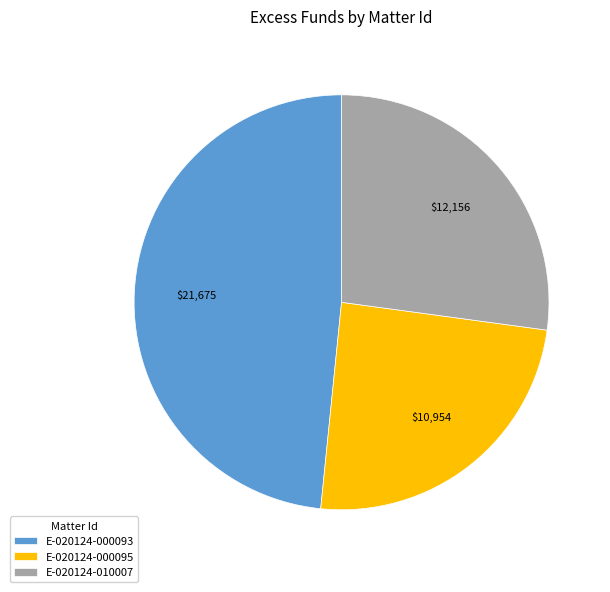

True or false: E-020124-000095 accounts for 24% of the total.

True